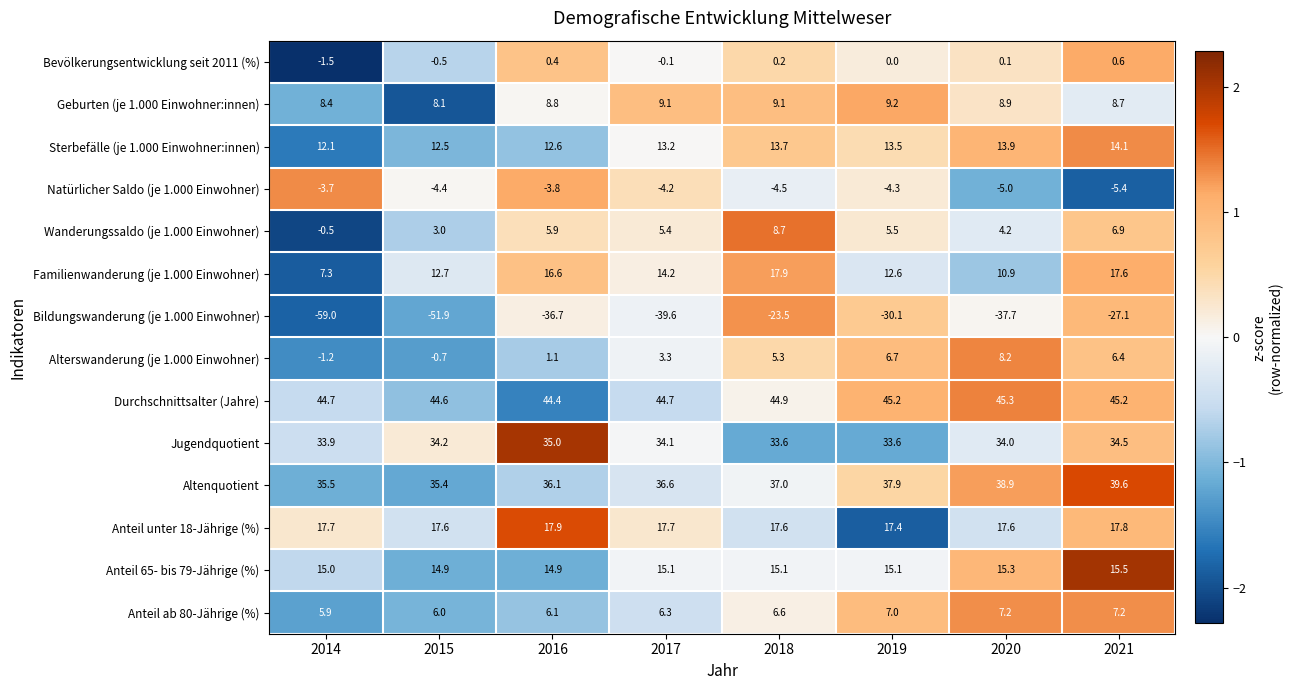

What is the greatest value displayed?

45.3